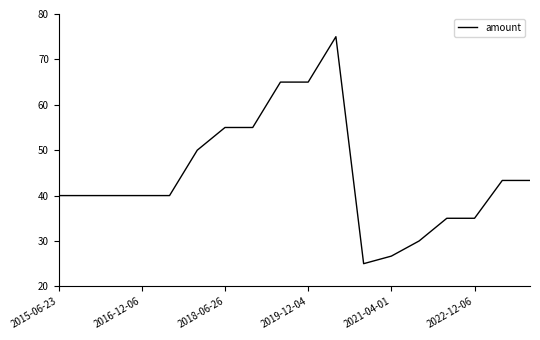

What is the minimum value shown in the chart?

25.0